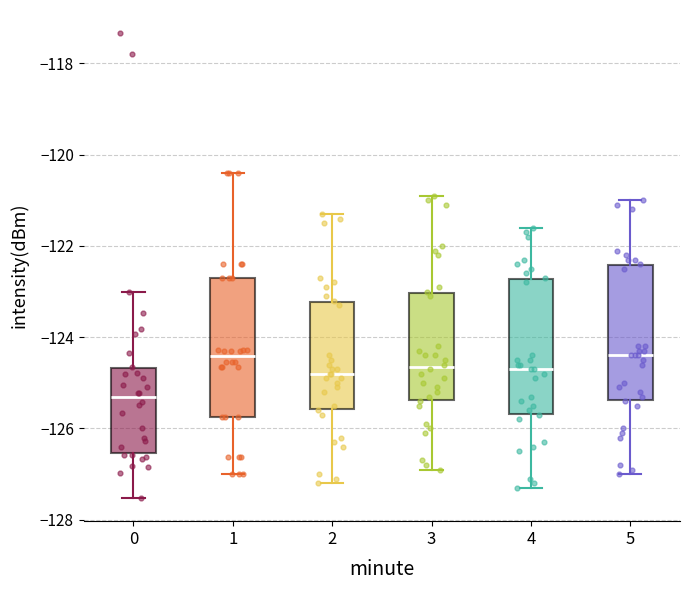

Where does the upper whisker of the box at x = 5 end on the y-axis? The values are not printed on the chart, so give them approximately, as read against the axis.

-121.0